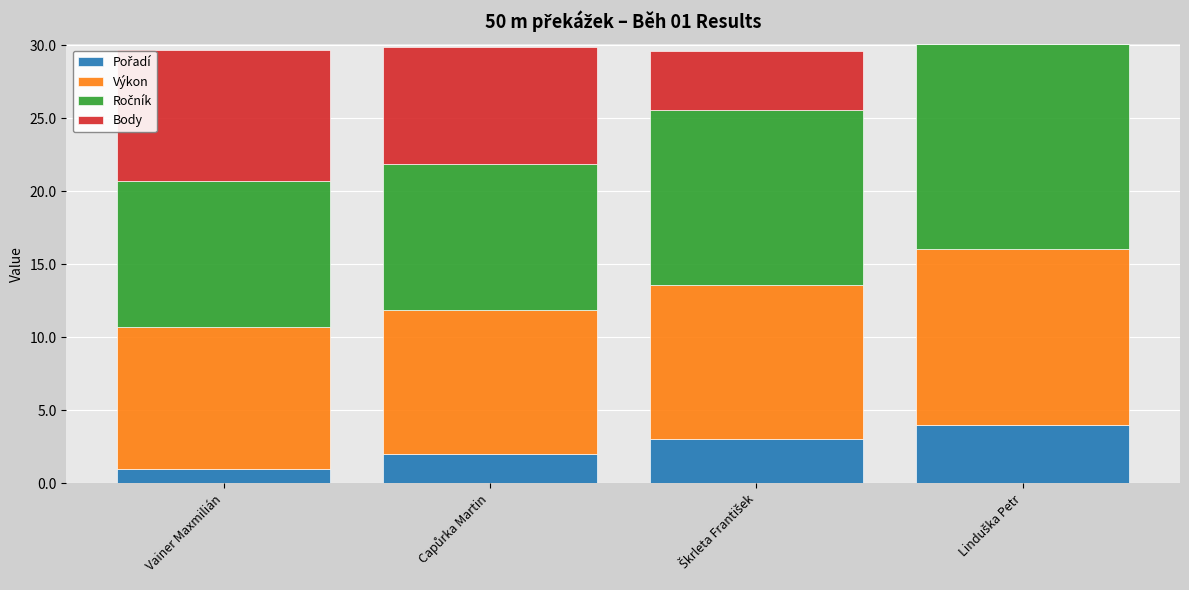

What is the total value across all series at Vainer Maxmilián?

29.7